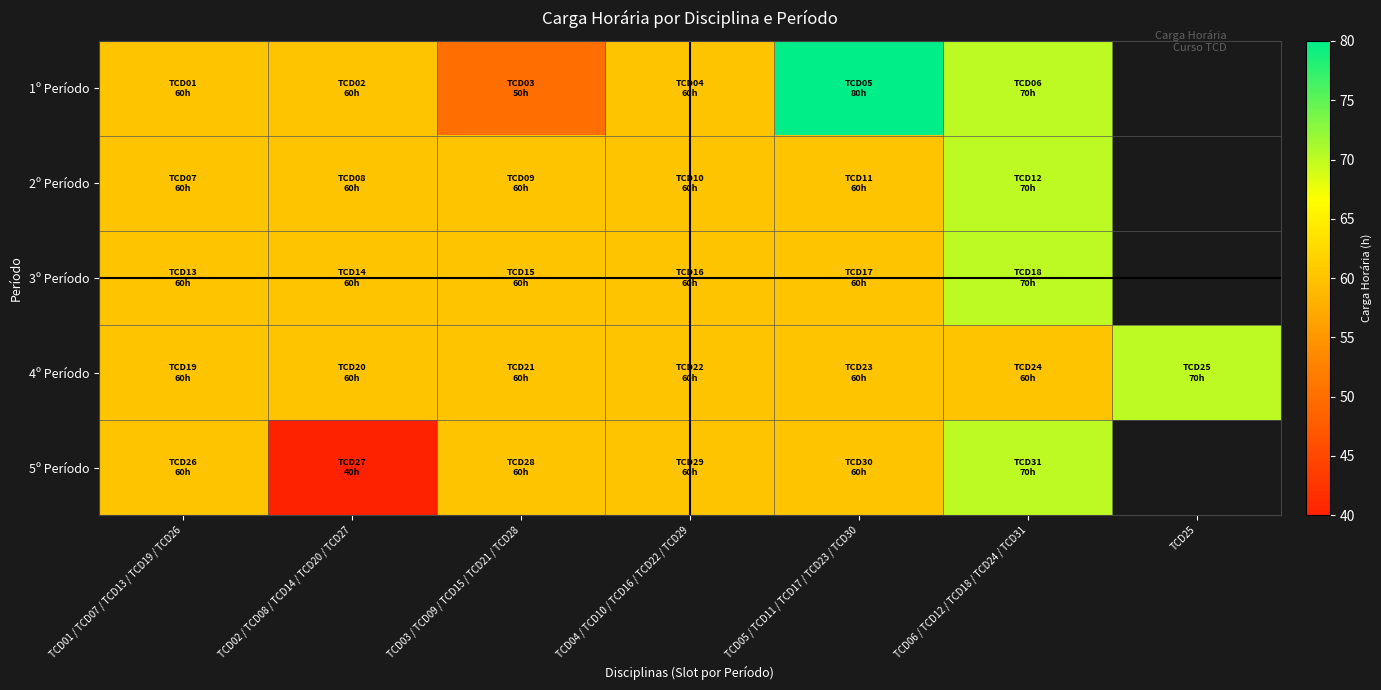

What is the total value across all series at TCD04 / TCD10 / TCD16 / TCD22 / TCD29?

300.0